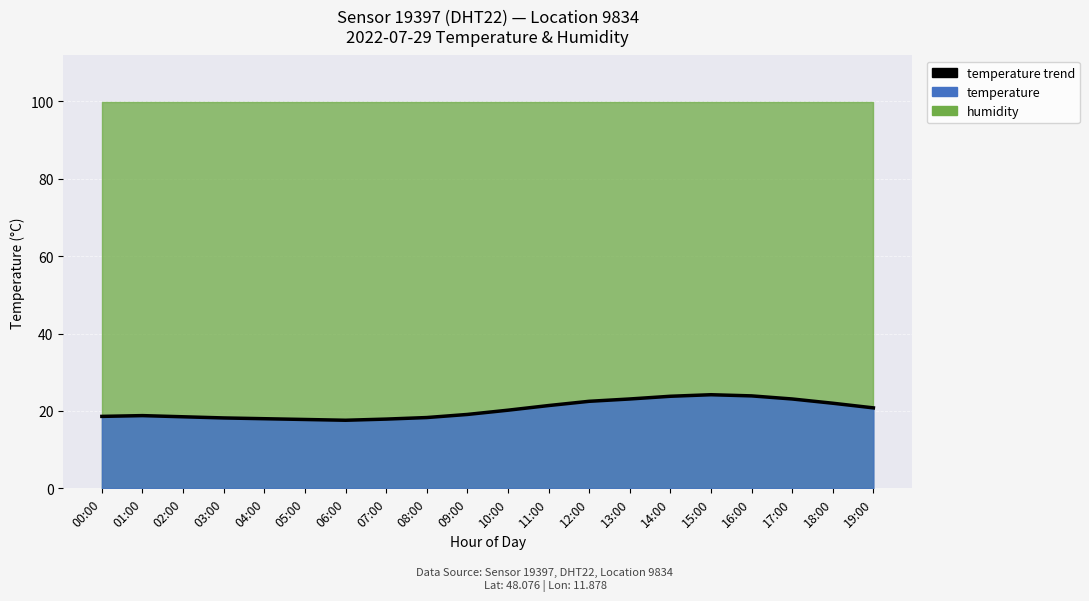

What is the maximum value shown in the chart?

24.2